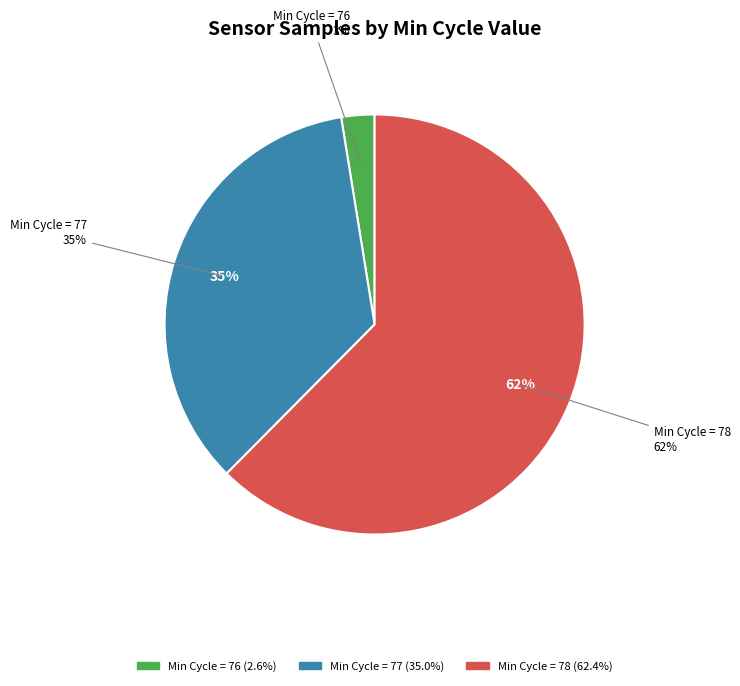

Is it true that 76 is 3% of the pie?

True